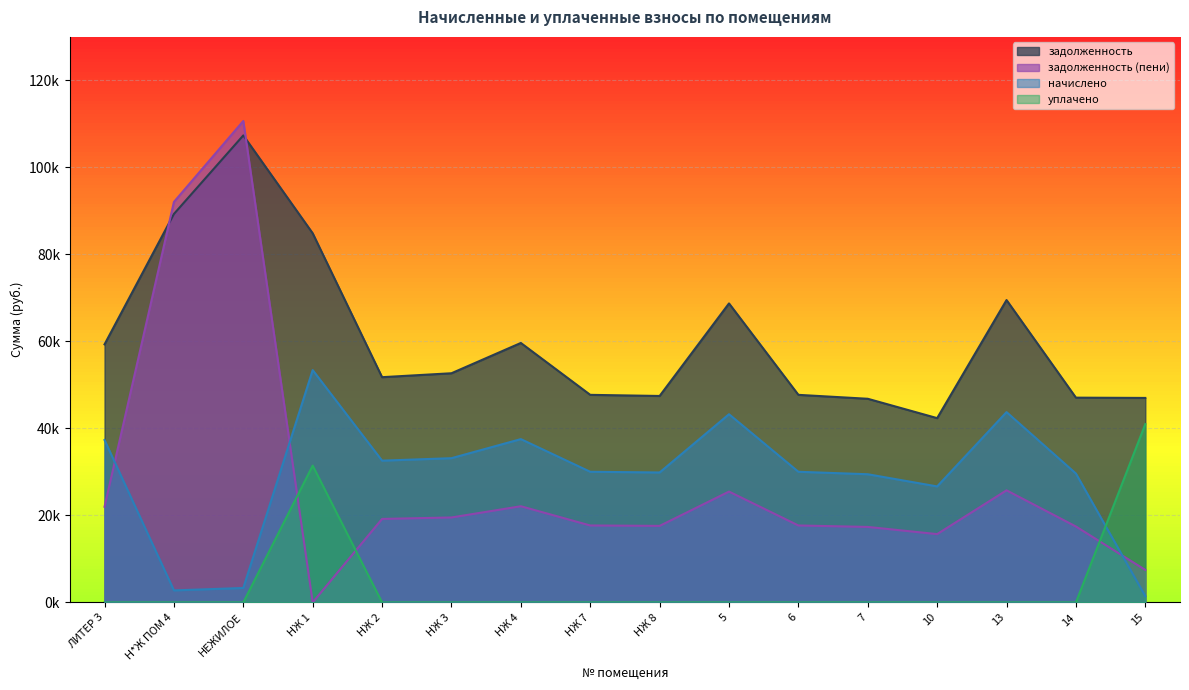

At how many categories does at least one series exceed 89135?

2